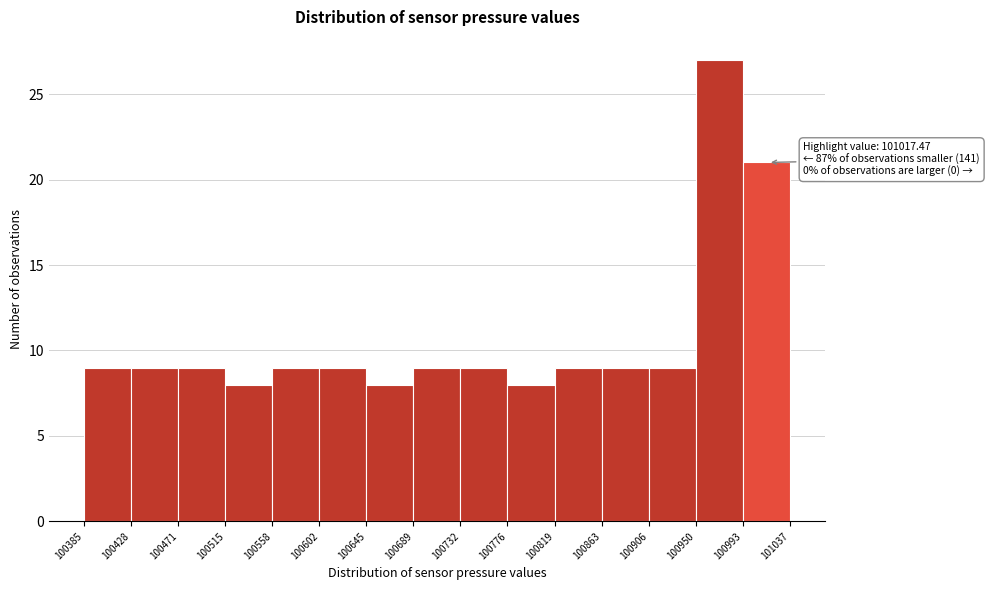

Which range on the x-axis has the tallest bar?

100950 to 100993